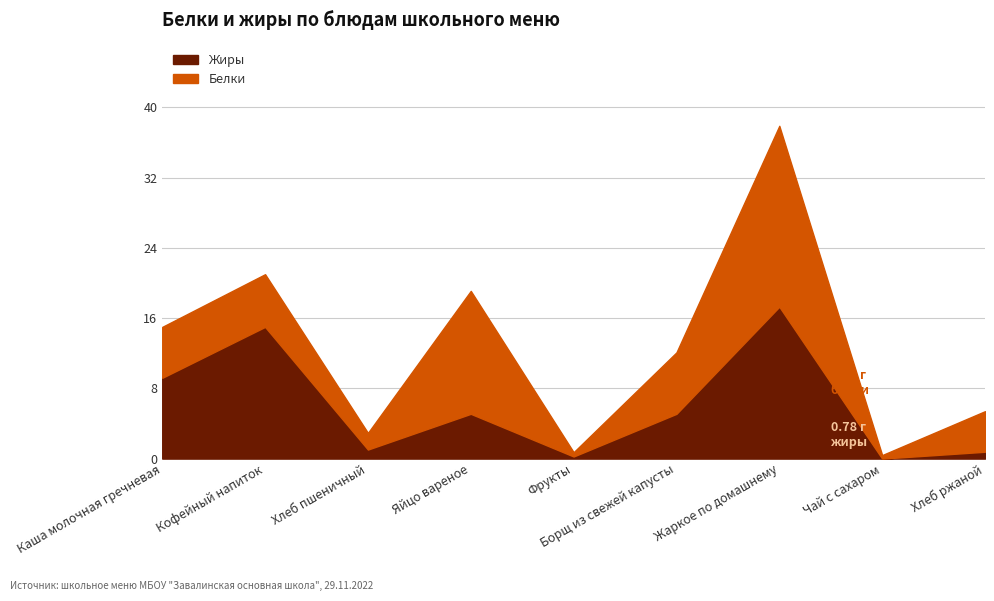

How many lines are shown in the chart?

2